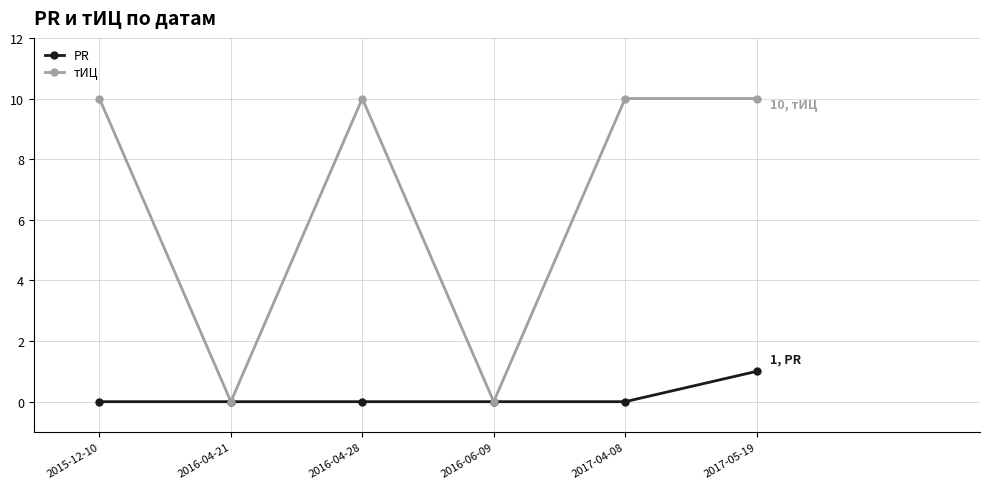

List the series in order of their peak value, highest first.

тИЦ, PR